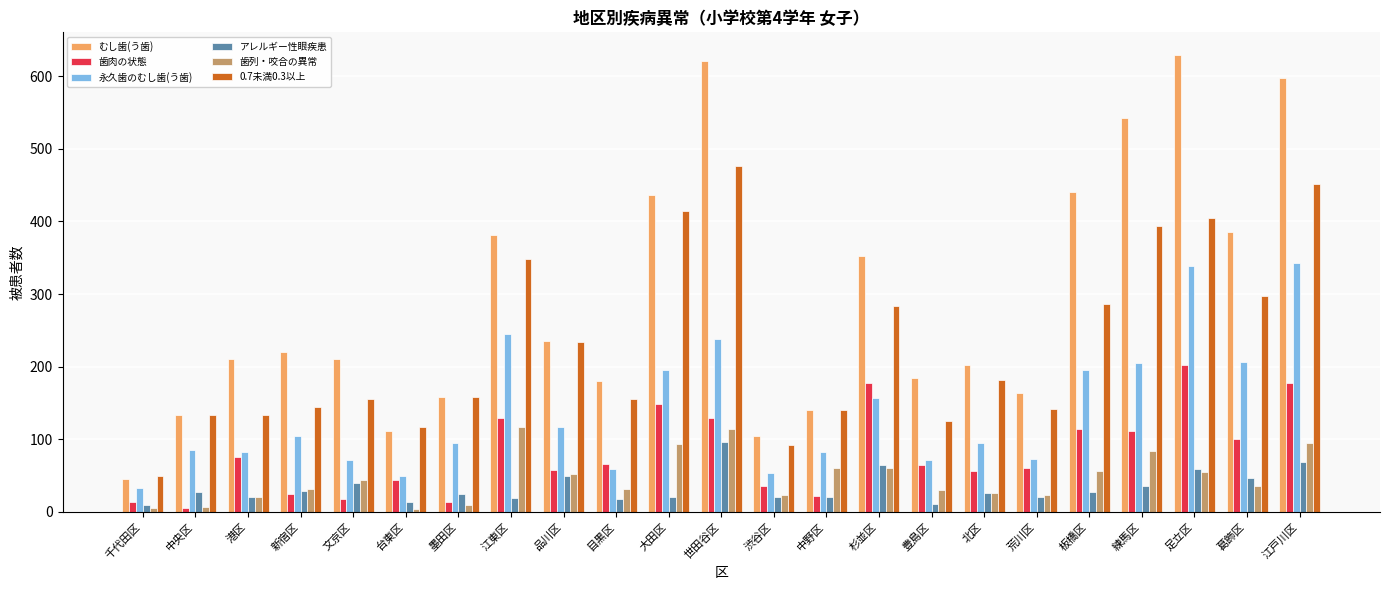

What is the maximum value for 歯肉の状態?

203